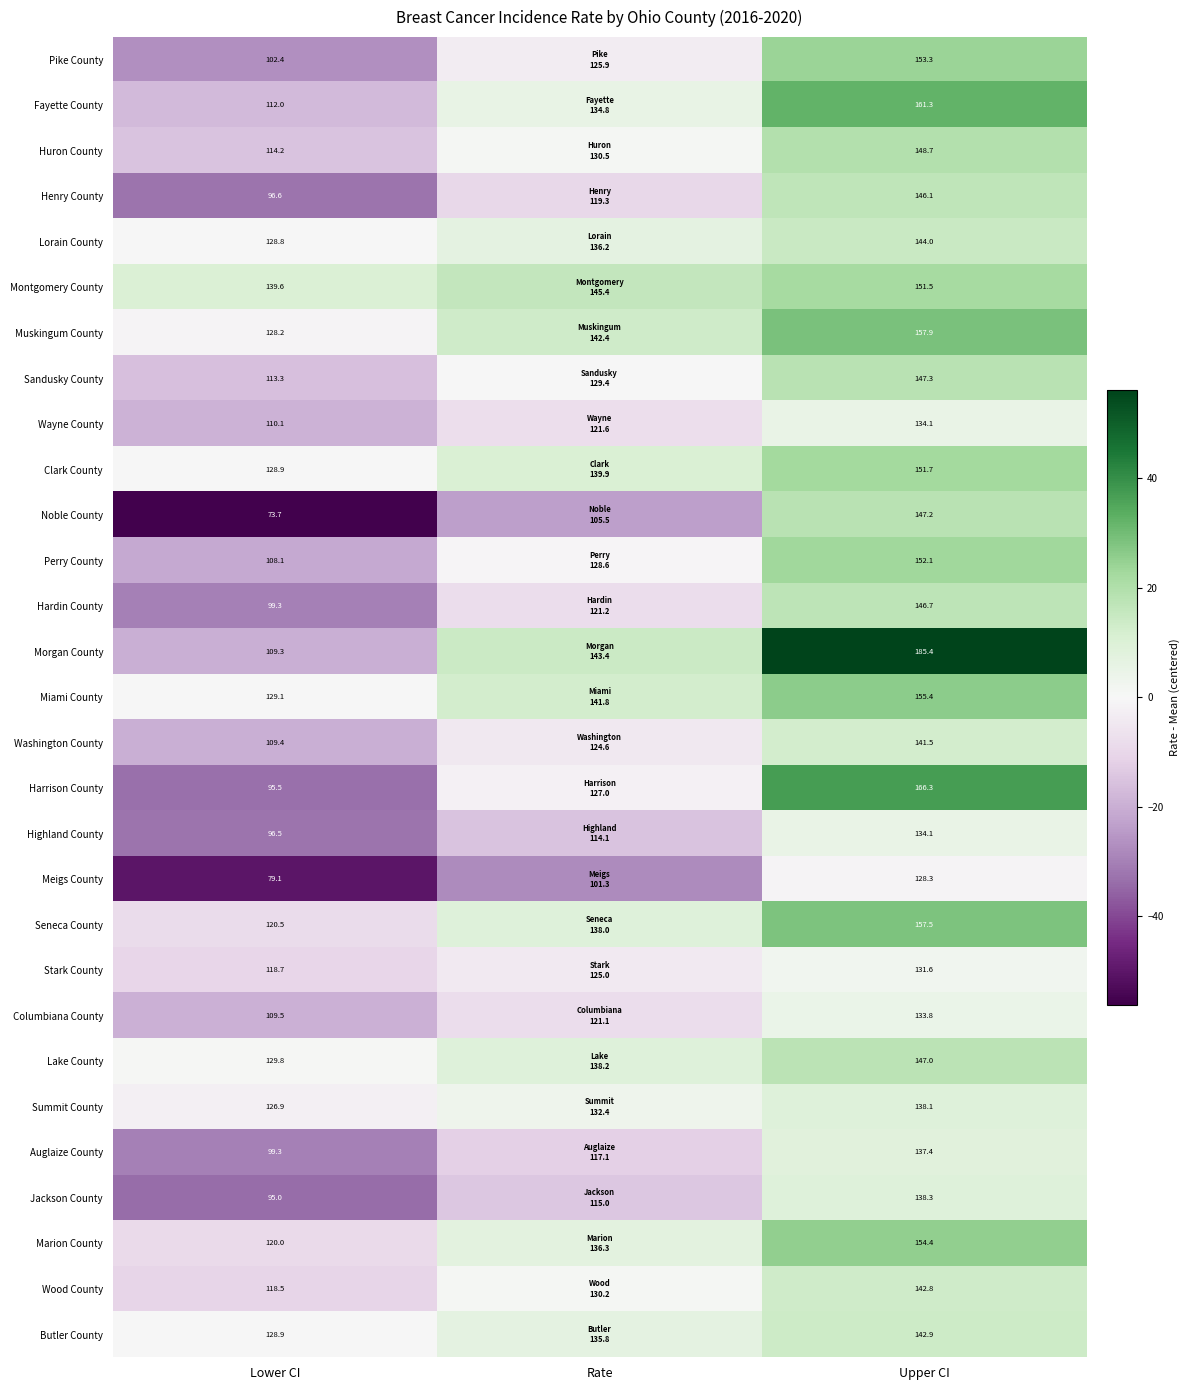

Is the value of Hardin County at Upper CI greater than the value of Columbiana County at Upper CI?

Yes